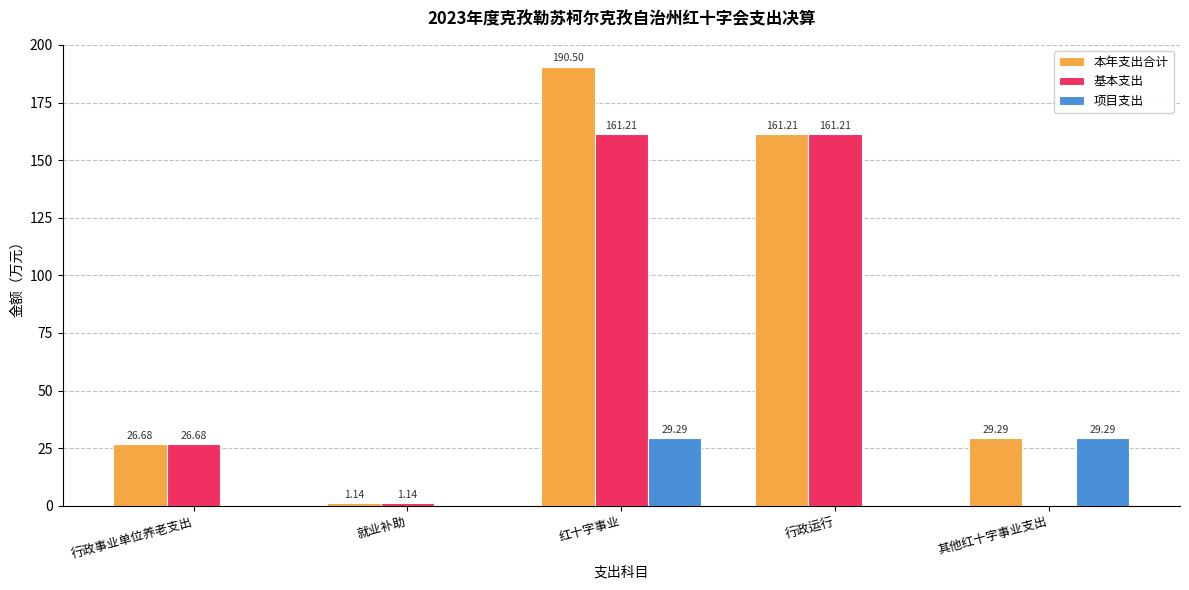

At which label does 本年支出合计 reach its peak?

红十字事业